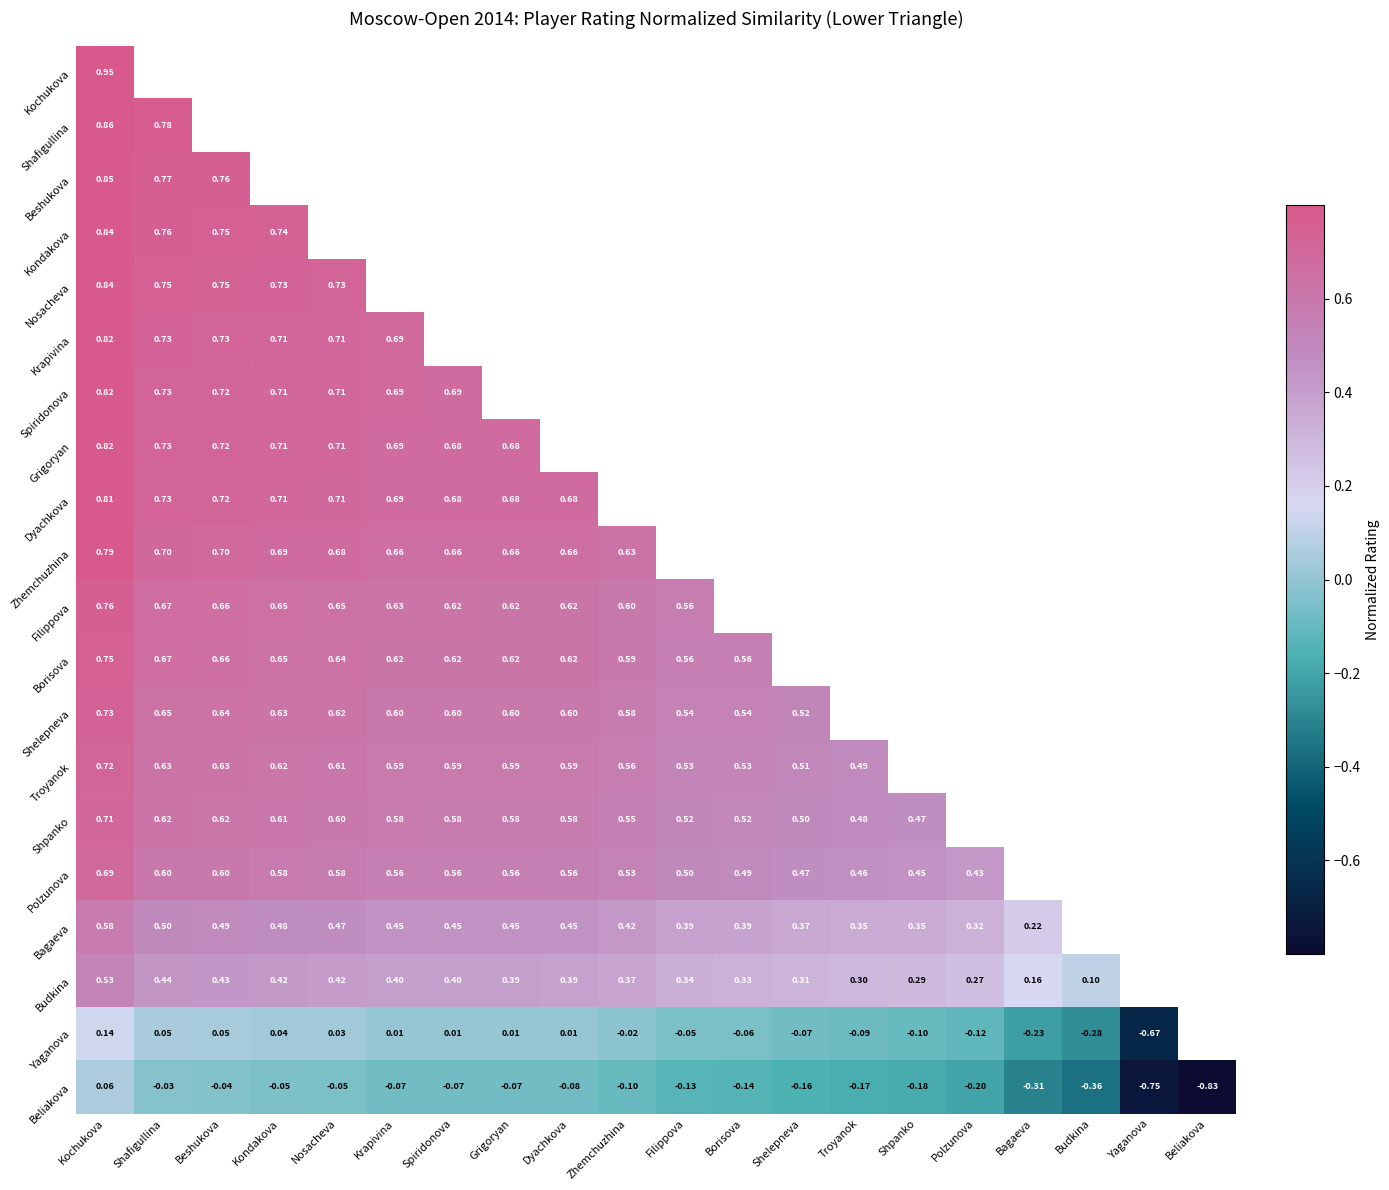

Is it true that Zhemchuzhina equals 1.1 at Kondakova?

False